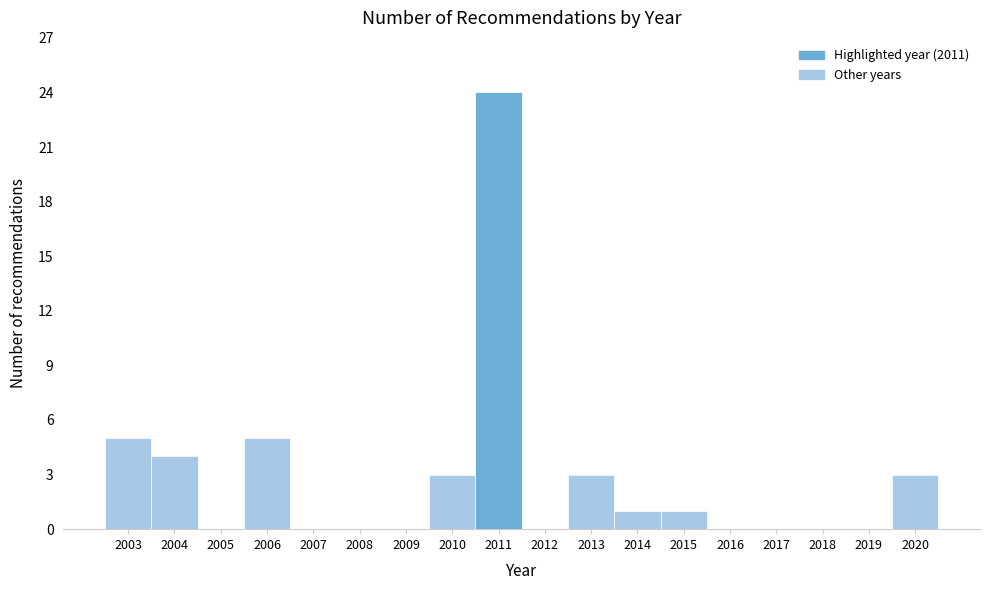

Between 2019 and 2006, which is larger?

2006